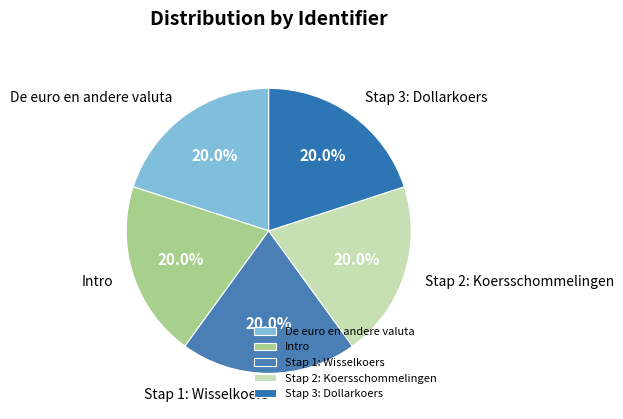

How many slices are in this pie chart?

5